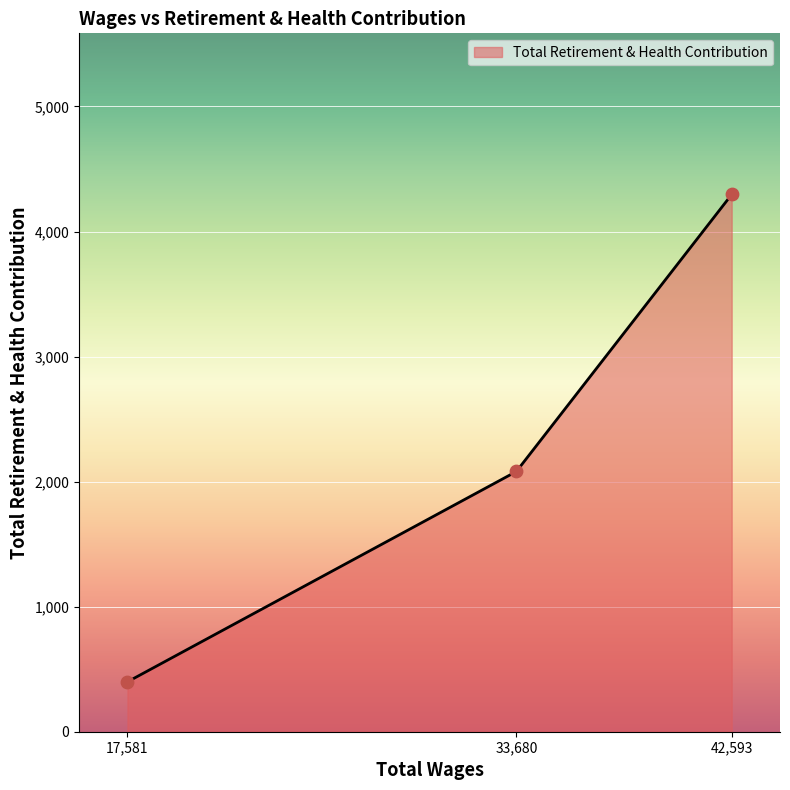

What is the change in value from 33,680 to 42,593?

+2215